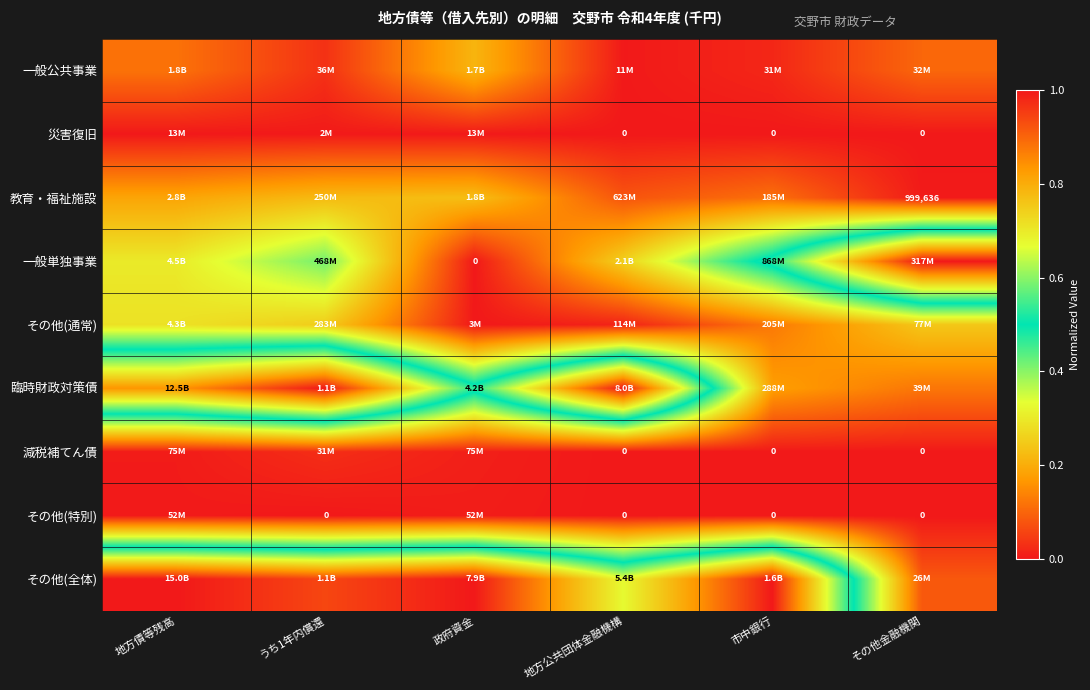

How many その他(特別) values are between 0 and 1?

6